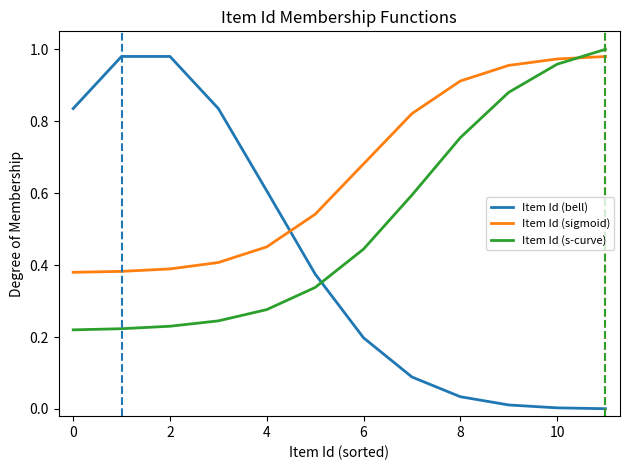

Rank the series by their average value, from highest to lowest.

Item Id (sigmoid), Item Id (s-curve), Item Id (bell)